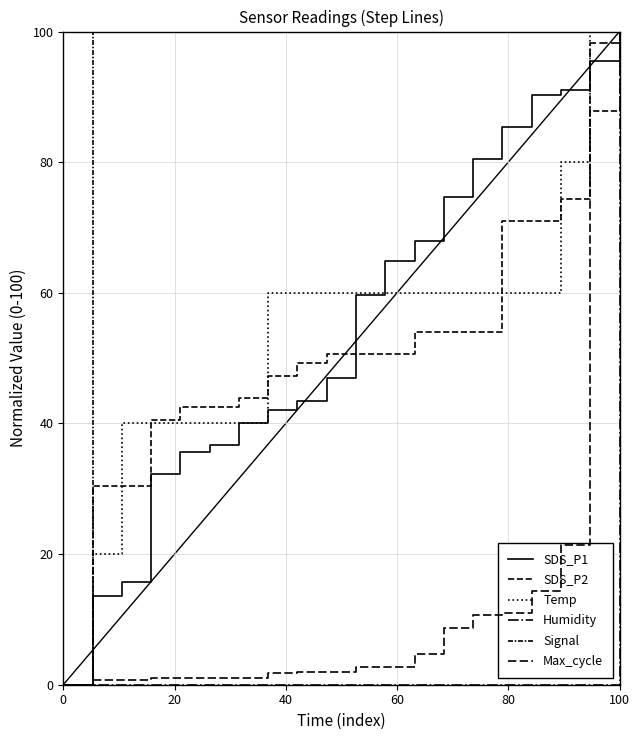

What is the highest value of the Signal series?

100.0